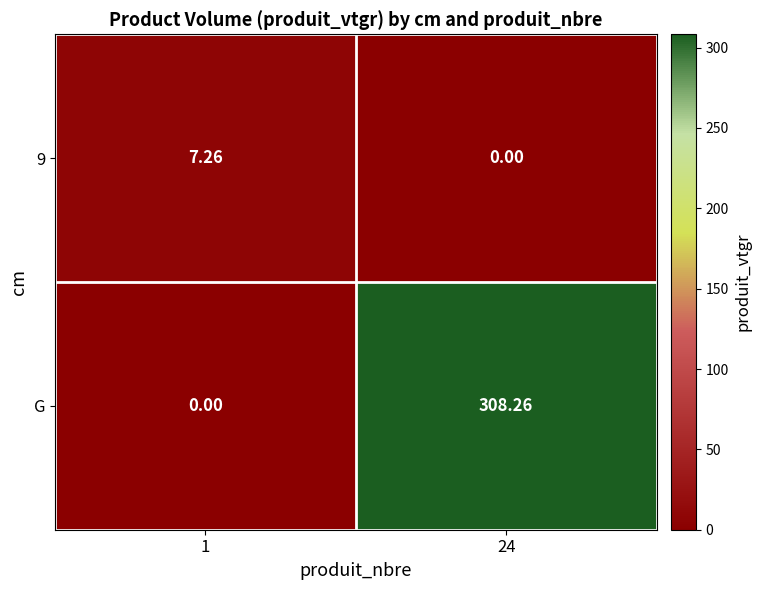

Which series has the widest spread of values?

G